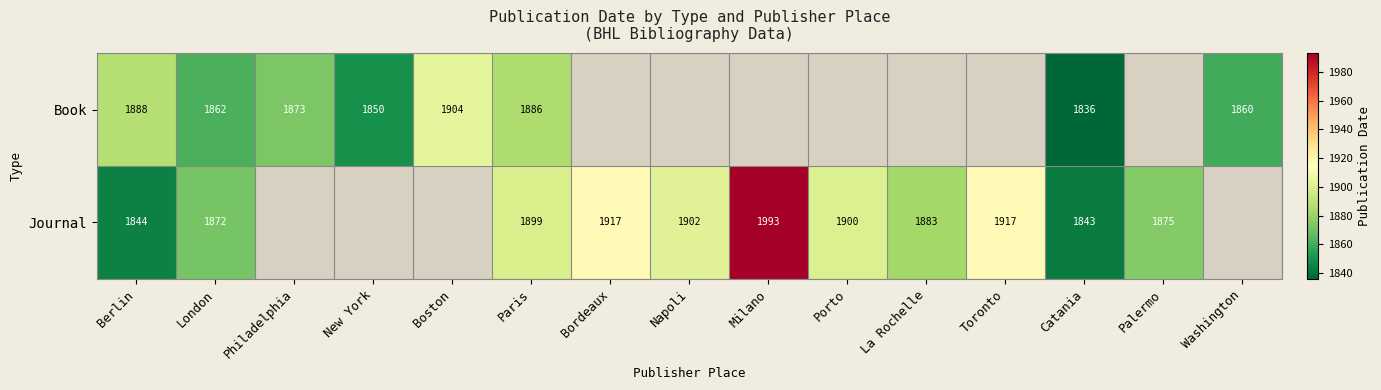

What is the difference between the Journal values at London and Porto?

28